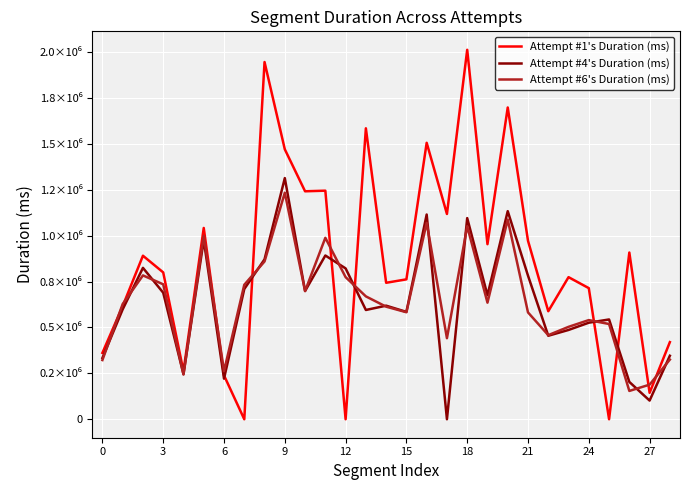

Does the chart have visible grid lines?

Yes